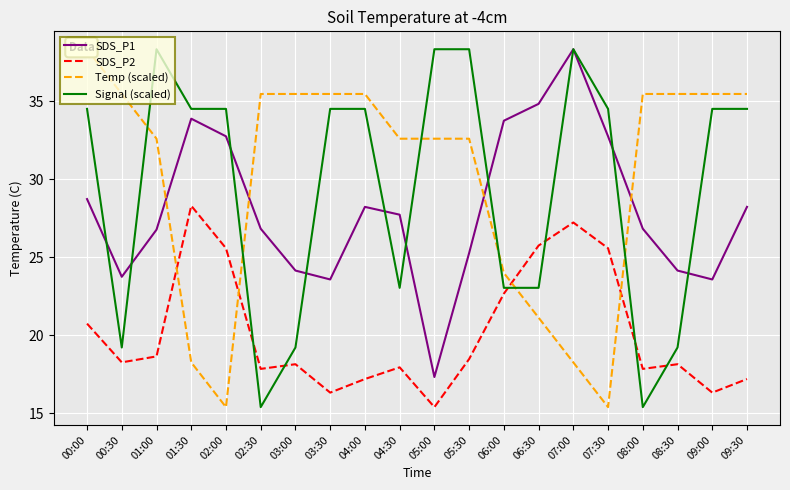

What is the sum of all Signal (scaled) values?

587.0